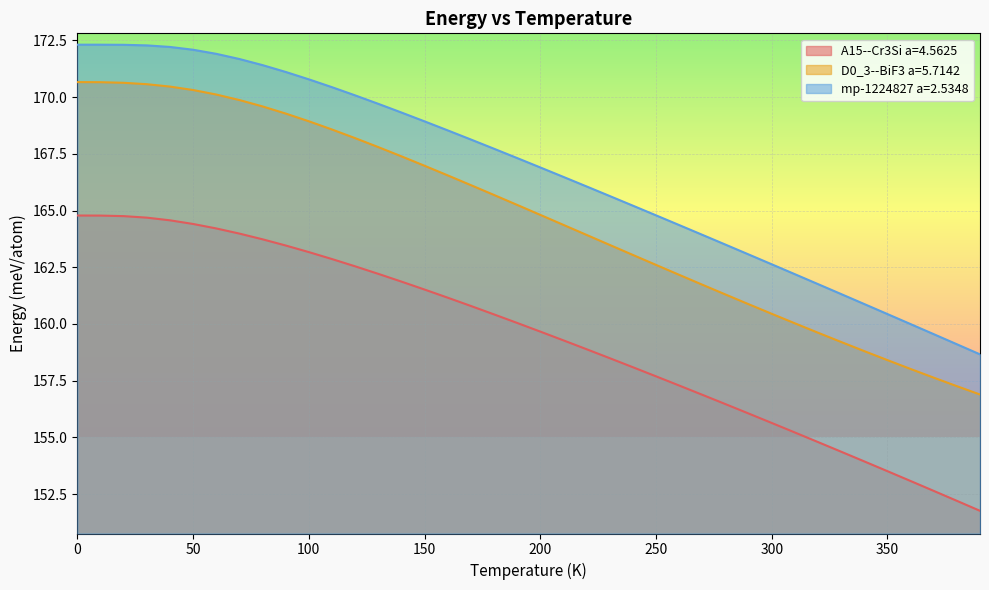

How many series are shown in this chart?

3